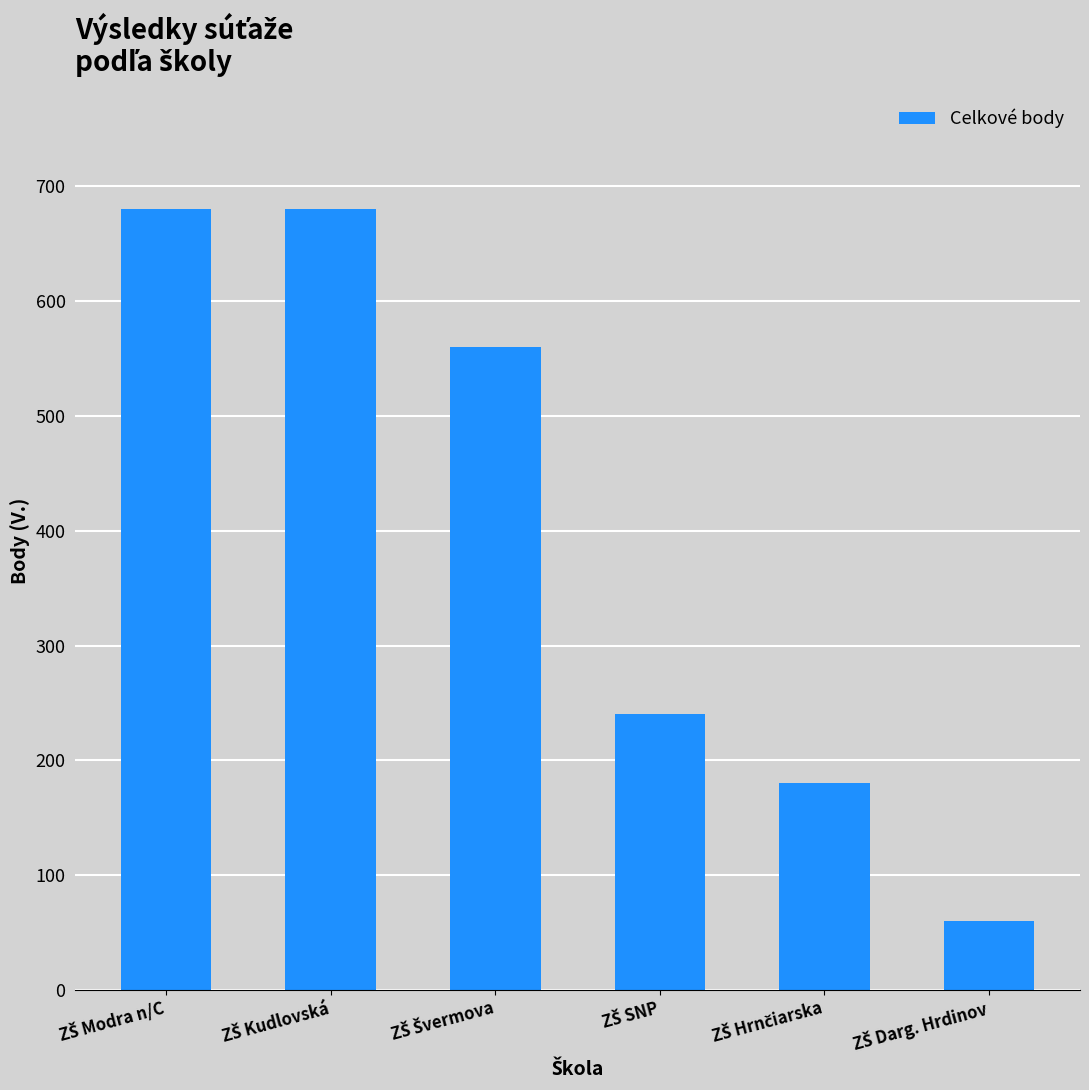

What is the value of the 5th bar from the left?

180